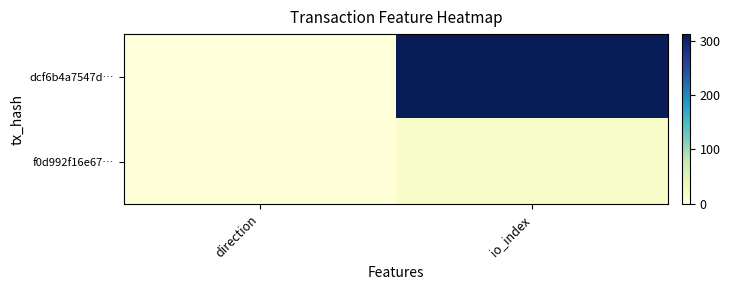

How many series are shown in this chart?

2